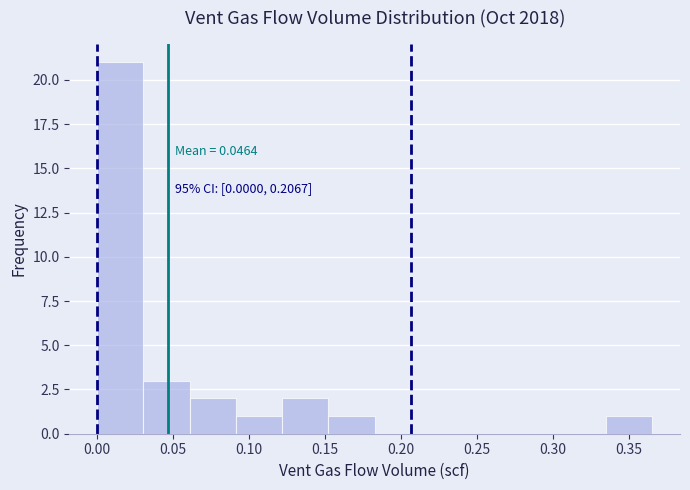

Which range on the x-axis has the tallest bar?

0.000 to 0.030